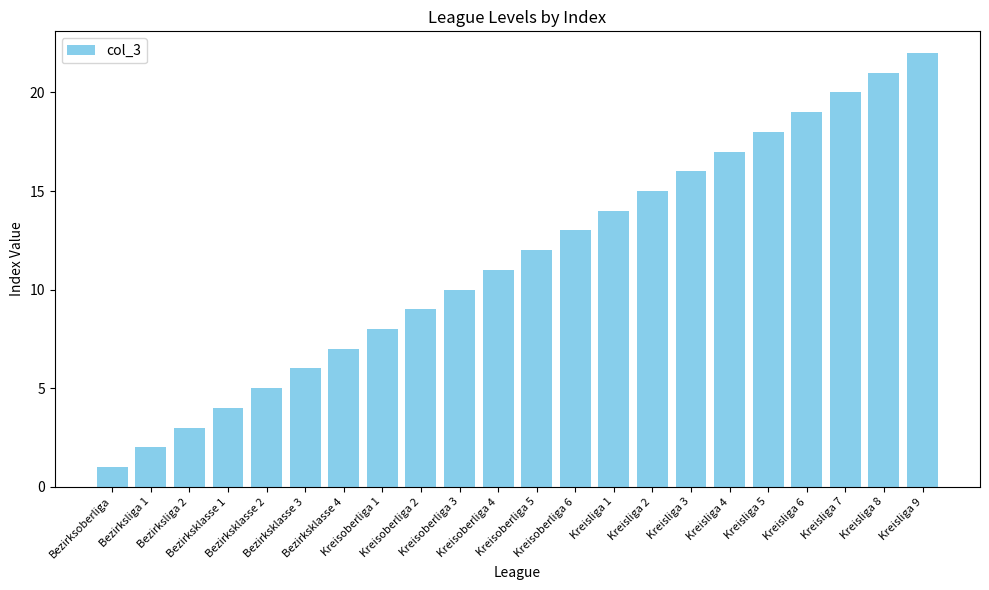

Reading right to left, list all the values displayed in this chart.

22	21	20	19	18	17	16	15	14	13	12	11	10	9	8	7	6	5	4	3	2	1